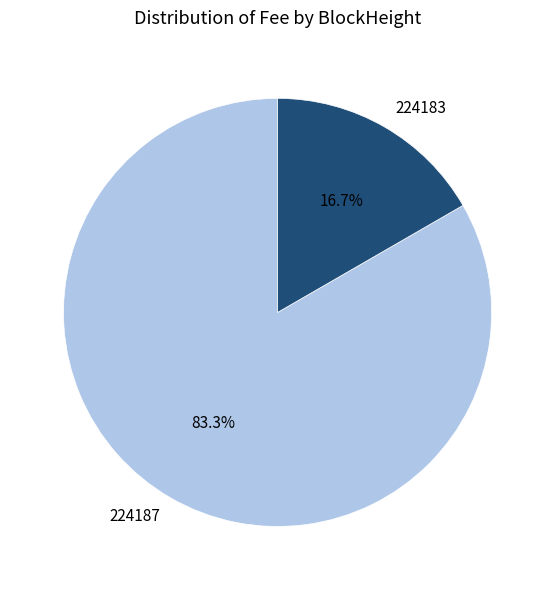

How many segments does this pie chart have?

2